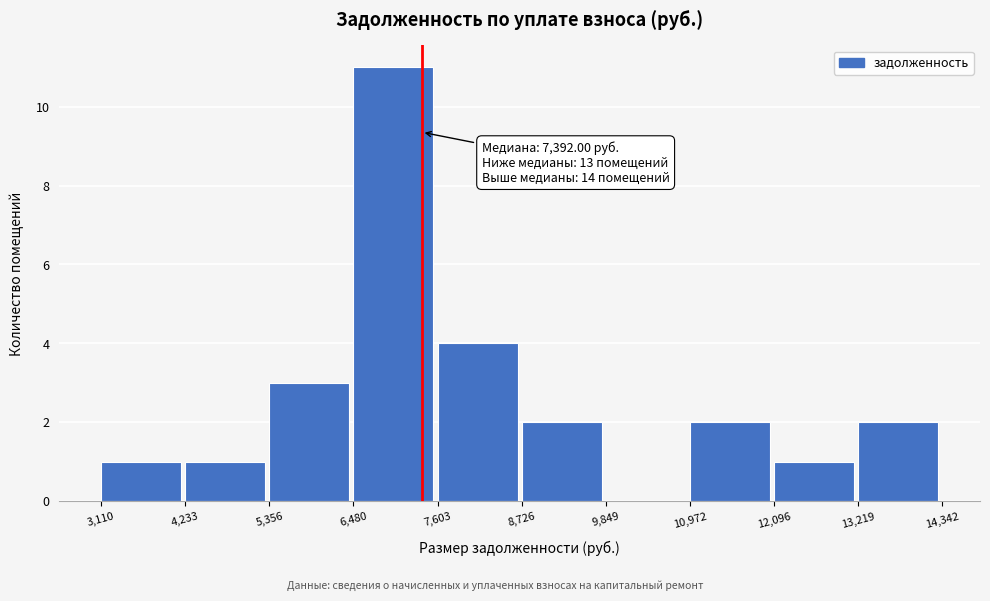

Which range on the x-axis has the tallest bar?

6,480 to 7,603